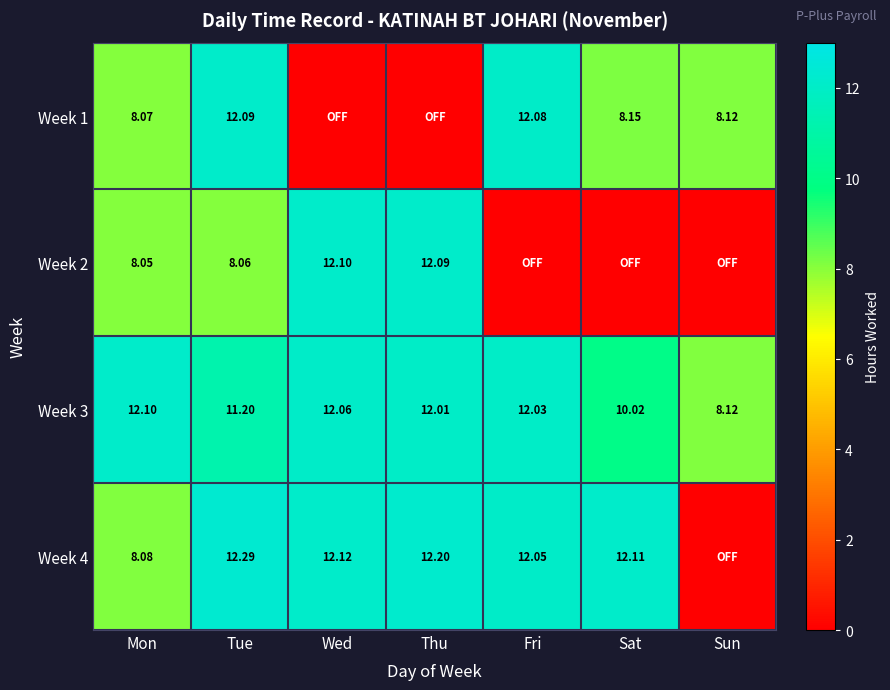

Which has a higher value, Sun or Sat?

Sat